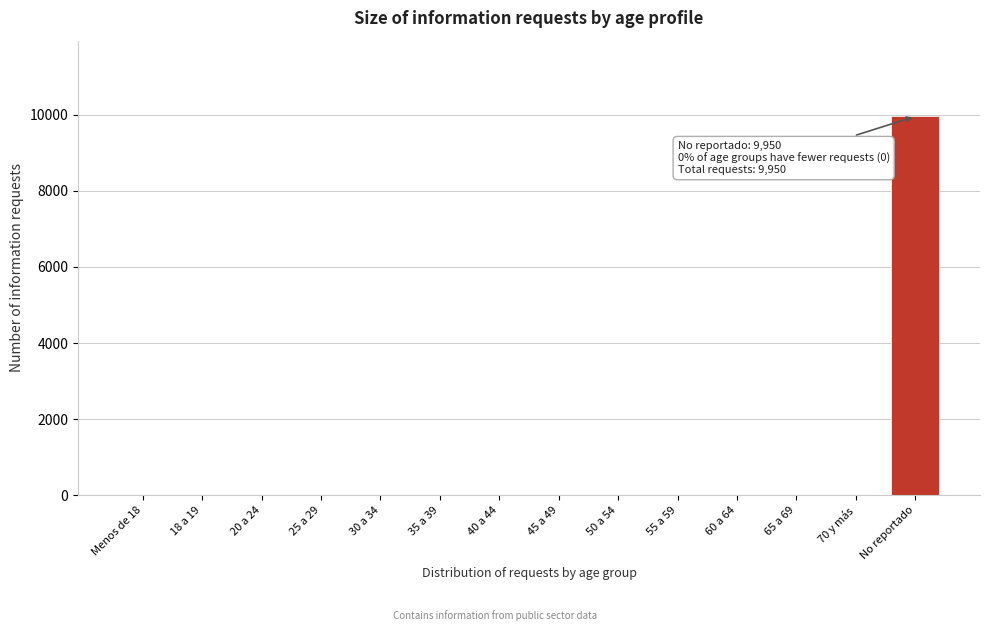

Reading right to left, list all the values displayed in this chart.

No reportado=9950	70 y más=0	65 a 69=0	60 a 64=0	55 a 59=0	50 a 54=0	45 a 49=0	40 a 44=0	35 a 39=0	30 a 34=0	25 a 29=0	20 a 24=0	18 a 19=0	Menos de 18=0